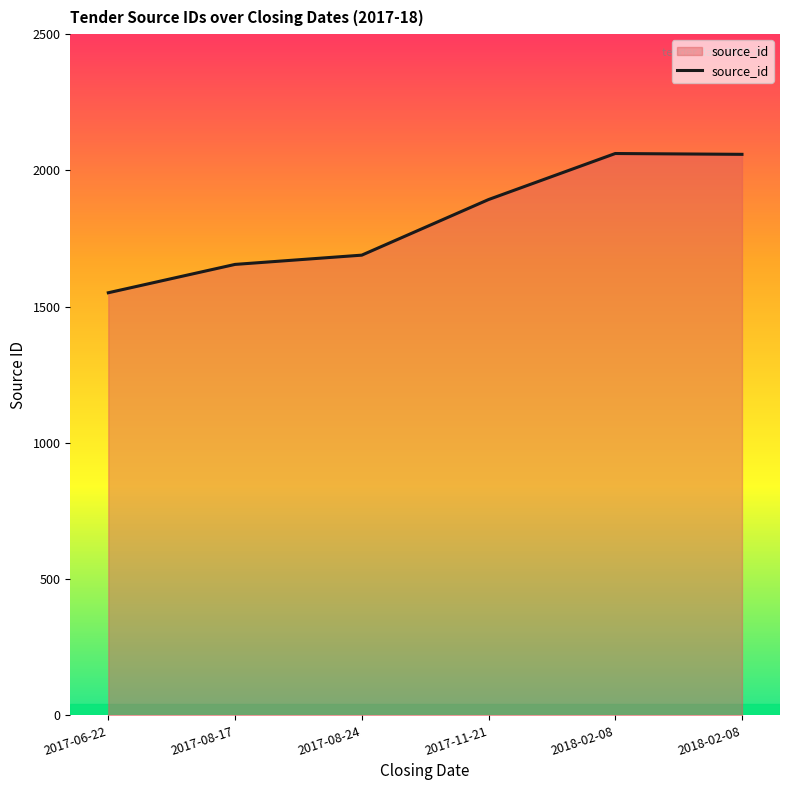

How many lines are shown in the chart?

1